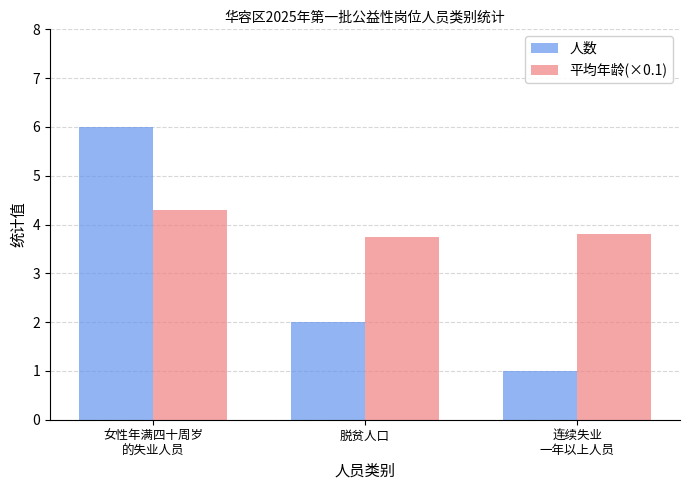

True or false: 平均年龄(×0.1) has a value of 3.8 at 脱贫人口.

True